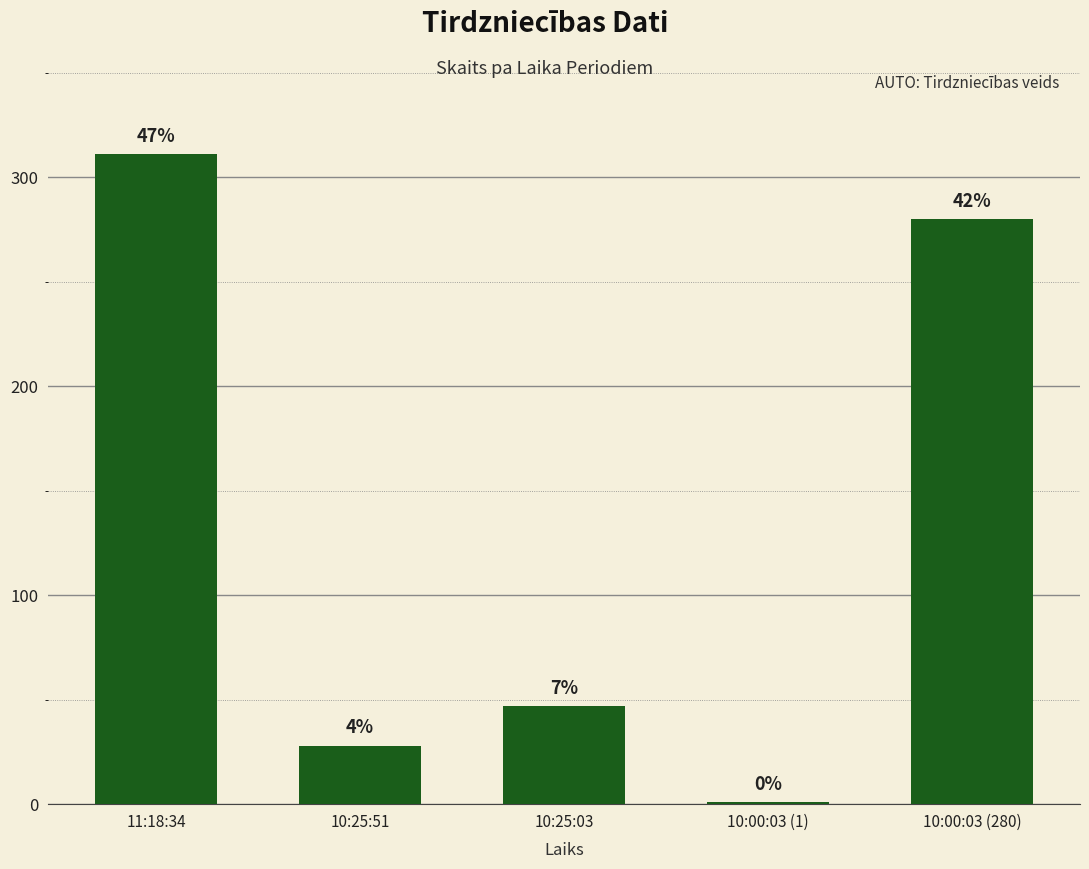

Are the bars grouped side by side (vs. stacked)?

No